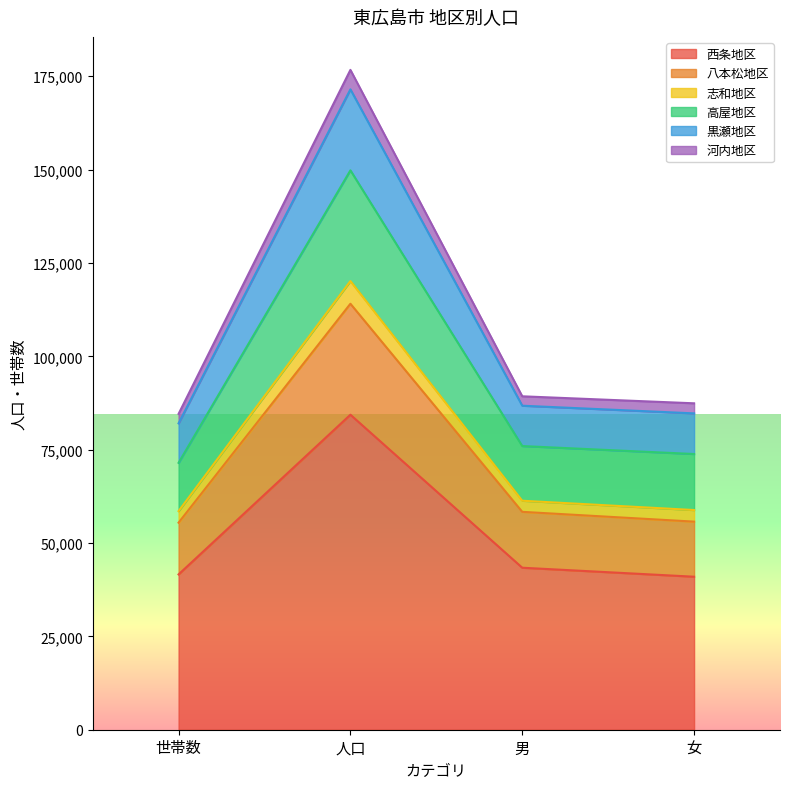

What is the value of the 西条地区 point at the 2nd from the left?

84359